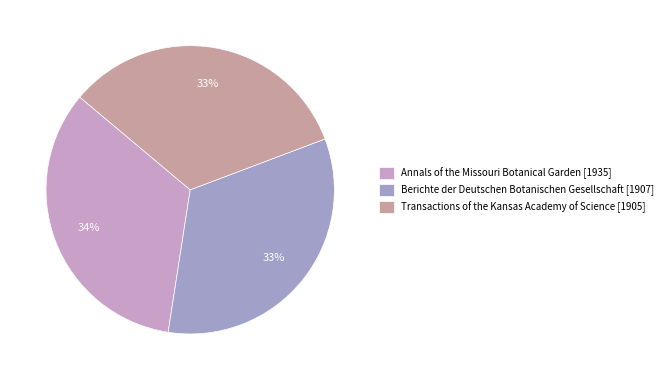

Approximately how many times larger is the value at Transactions of the Kansas Academy of Science compared to Annals of the Missouri Botanical Garden?

1.0